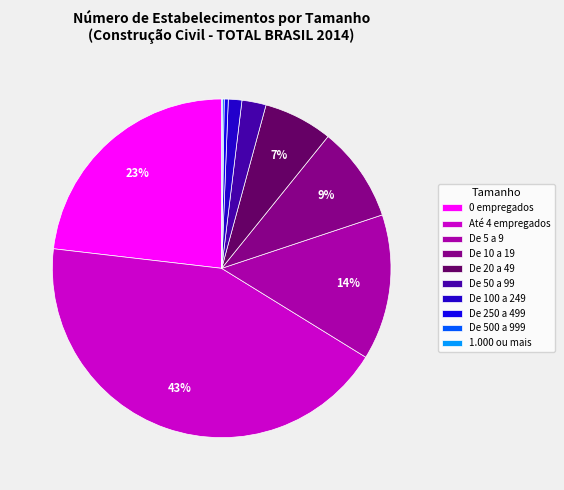

Which category has the smallest portion of the pie?

1.000 ou mais